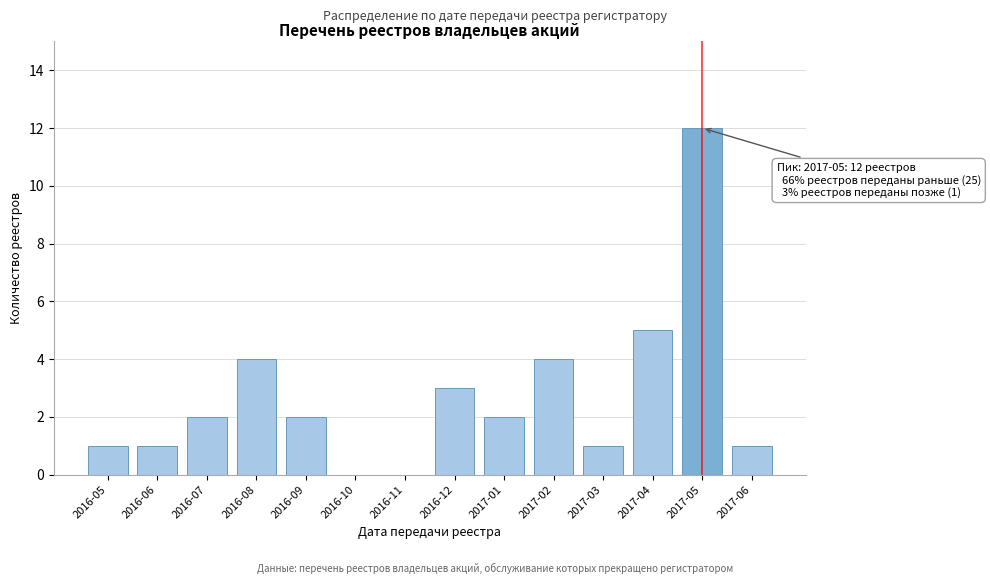

Reading right to left, list all the values displayed in this chart.

2017-06=1	2017-05=12	2017-04=5	2017-03=1	2017-02=4	2017-01=2	2016-12=3	2016-11=0	2016-10=0	2016-09=2	2016-08=4	2016-07=2	2016-06=1	2016-05=1